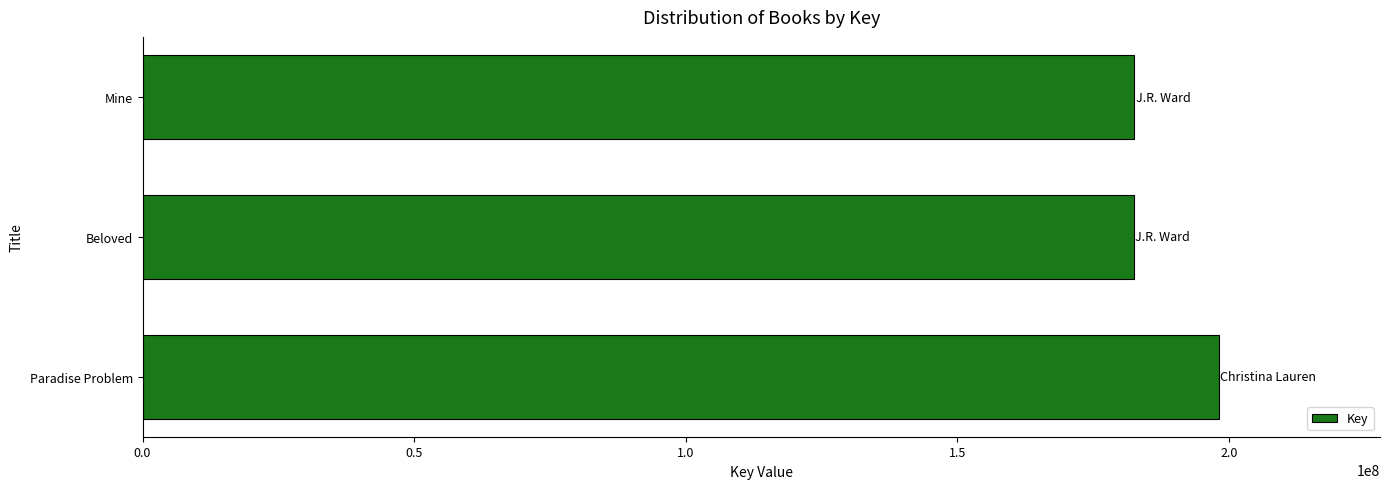

How many values are below 182611705?

1